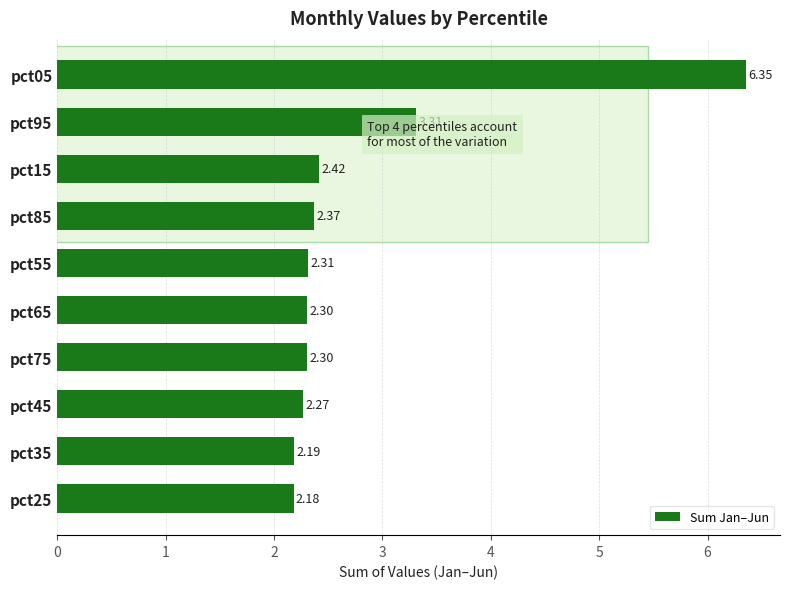

How many bars are there in total?

10